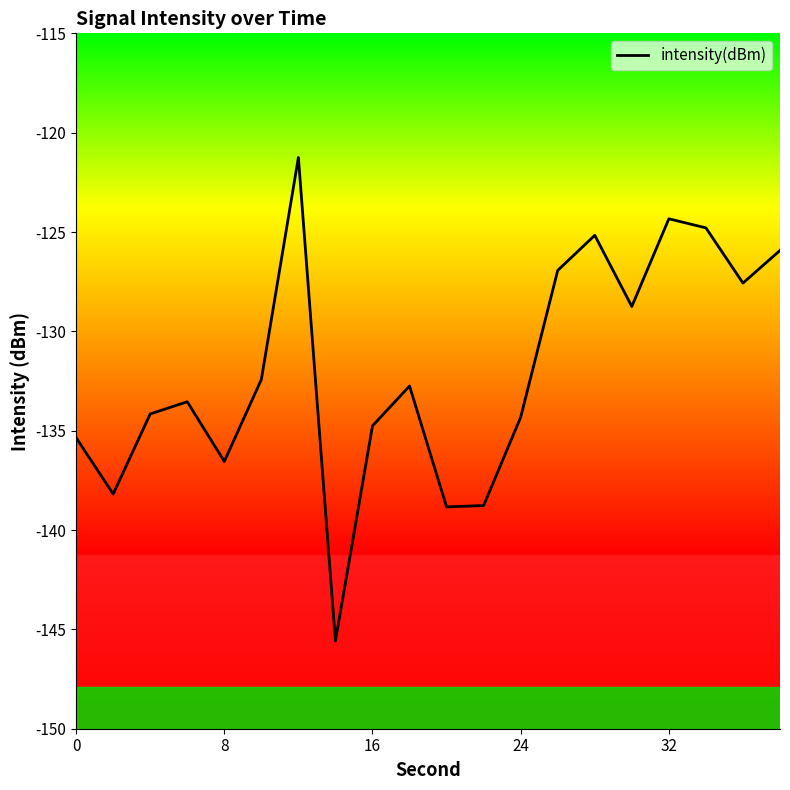

What is the difference between the maximum and minimum values?

24.3